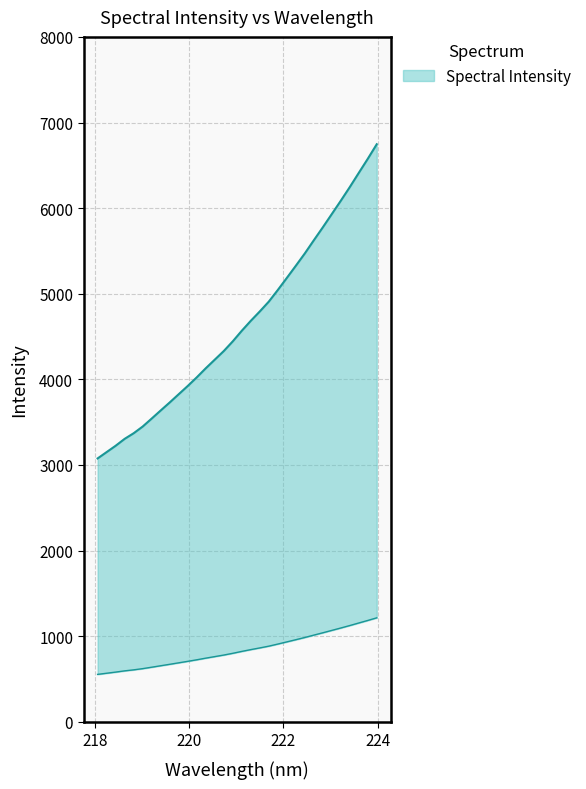

How many lines are shown in the chart?

1